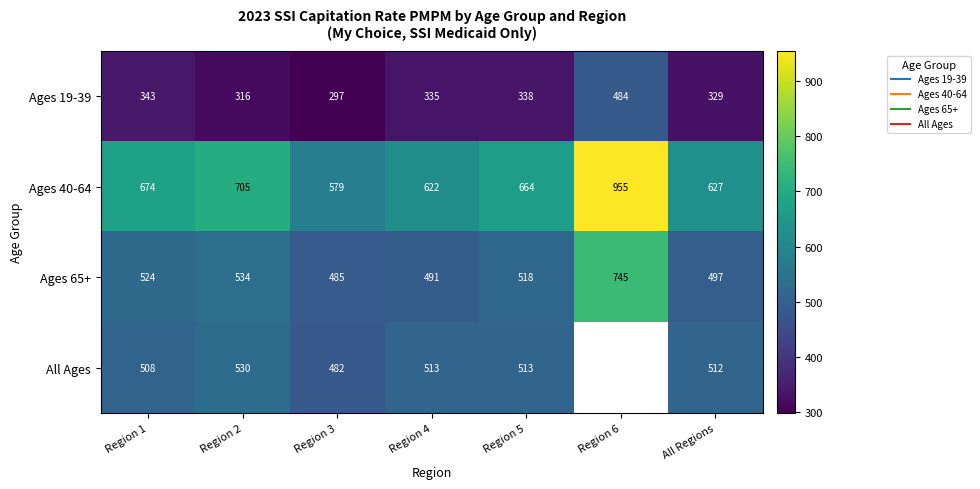

List the series in order of their peak value, highest first.

Ages 40-64, Ages 65+, All Ages, Ages 19-39